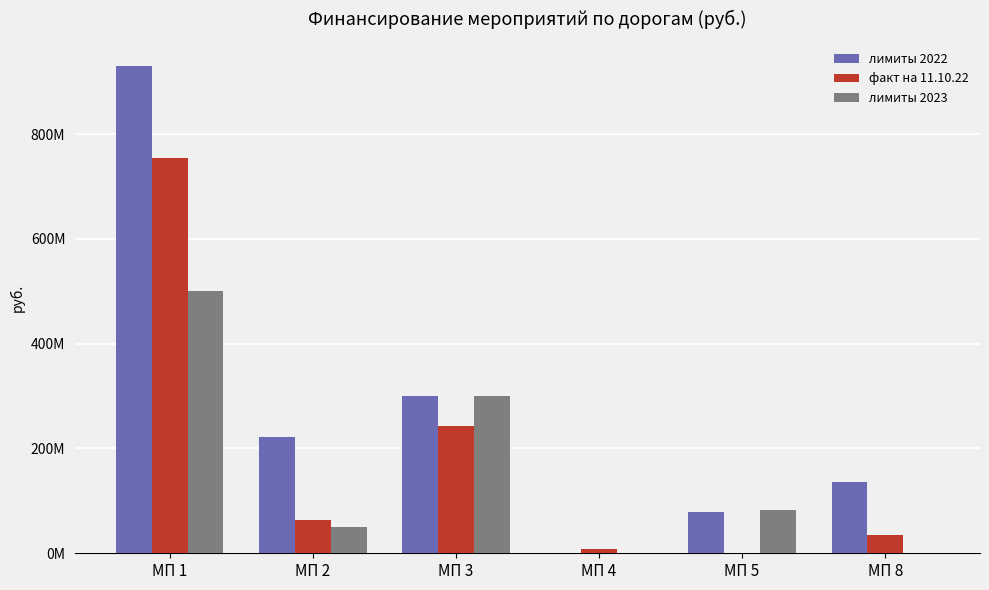

List the series in order of their peak value, lowest first.

лимиты 2023, факт на 11.10.22, лимиты 2022